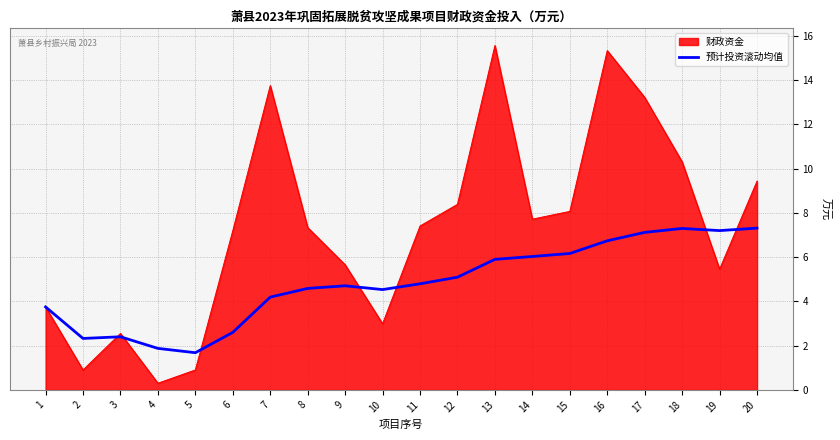

Which series has the largest range (max minus min)?

财政资金